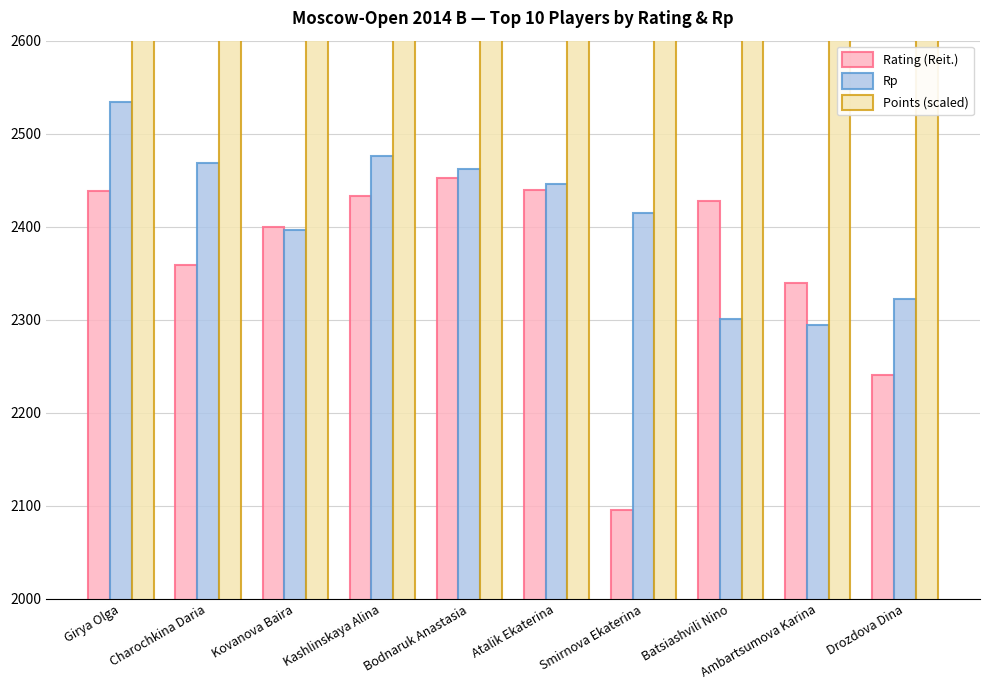

At which label does Points (scaled) first exceed 4100?

Girya Olga